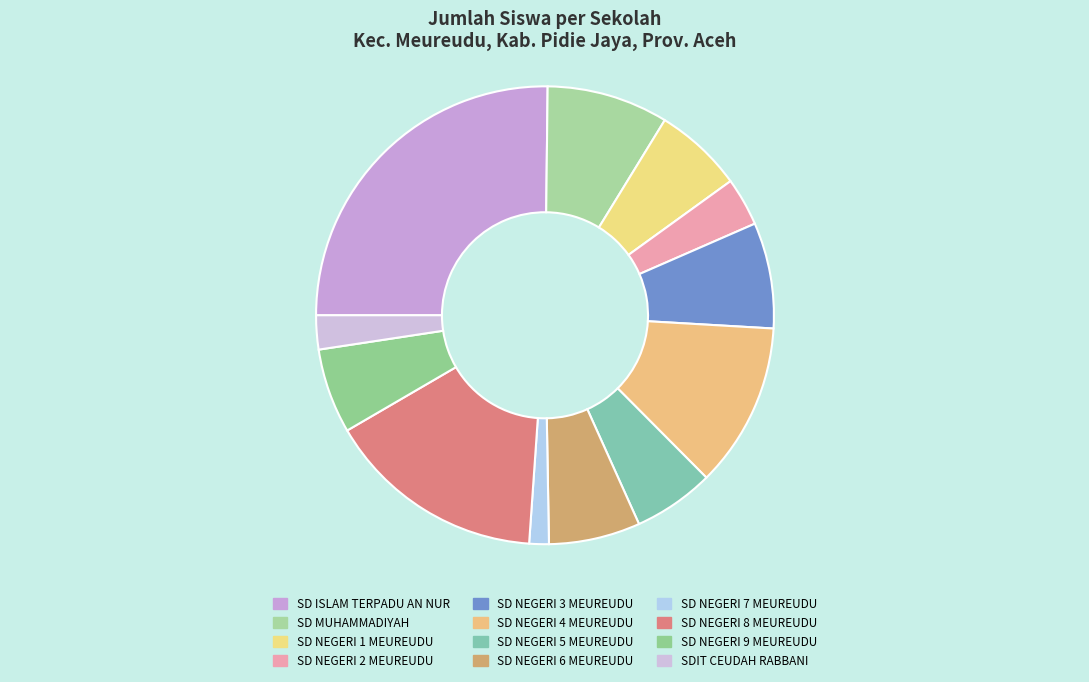

Which category has the smallest portion of the pie?

SD NEGERI 7 MEUREUDU